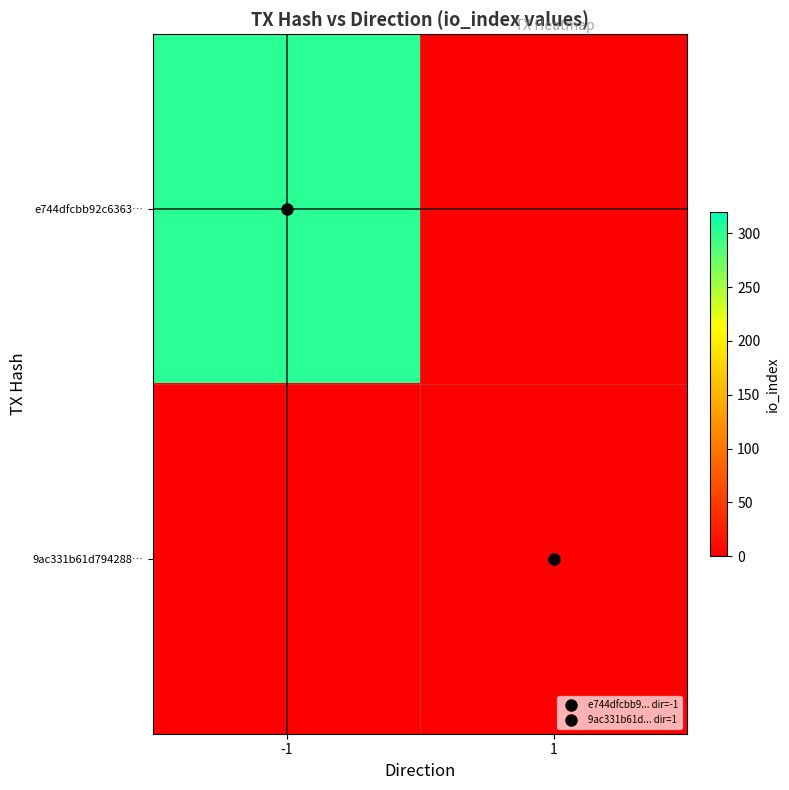

The value of 9ac331b61d794288… at 1 is 1.0. True or false?

True